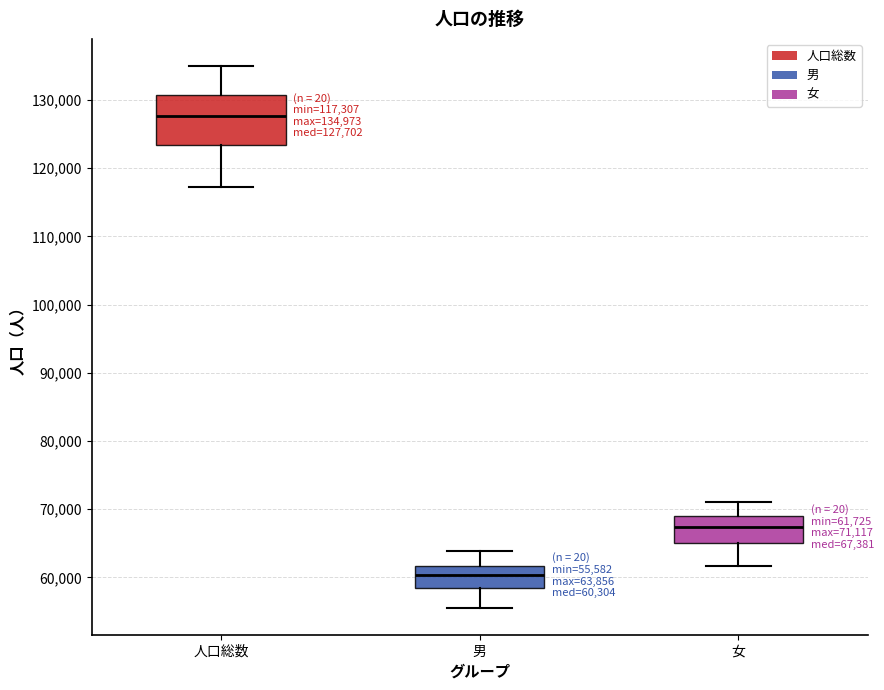

Which box's median line is the highest?

人口総数